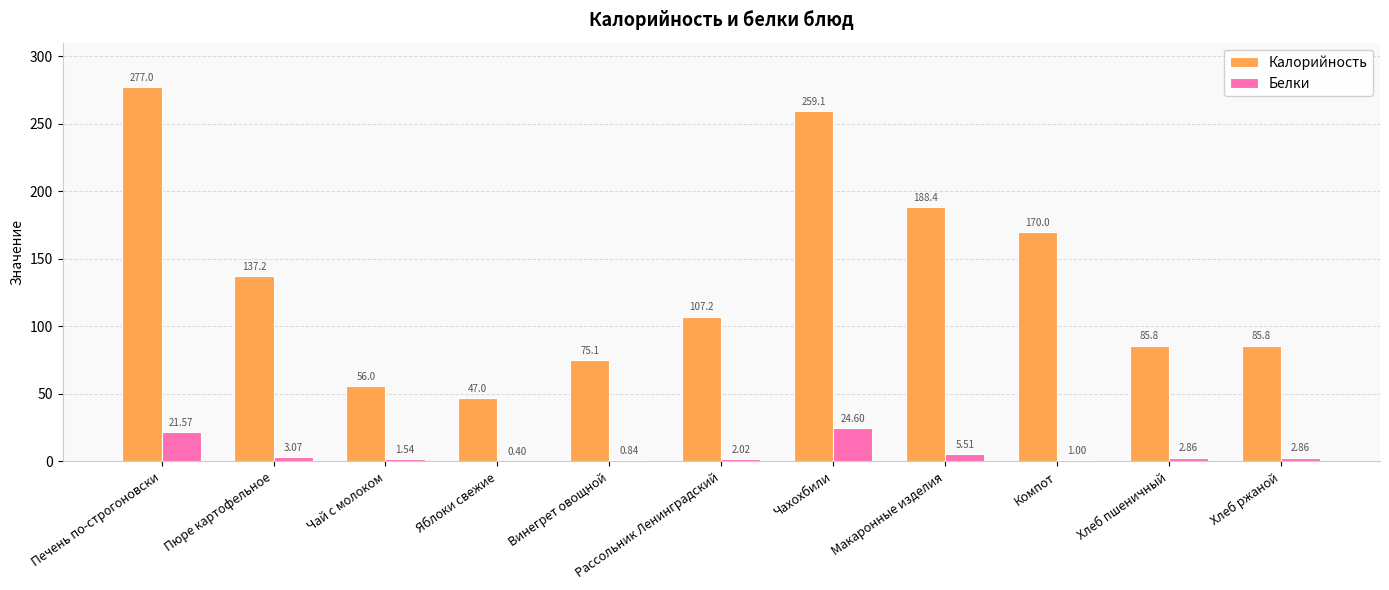

What is the sum of all Калорийность values?

1488.8